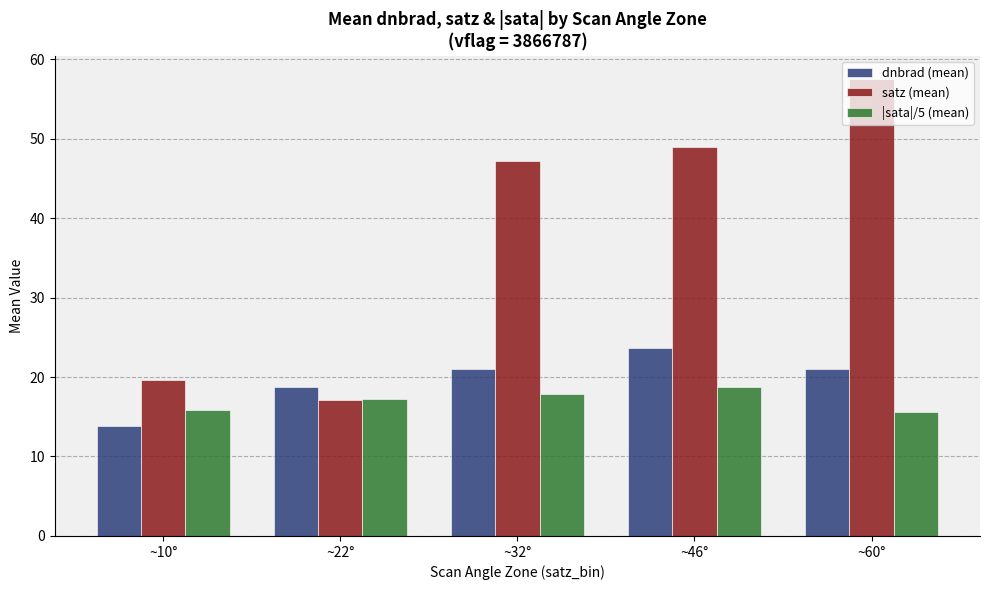

List the series in order of their peak value, highest first.

satz (mean), dnbrad (mean), |sata|/5 (mean)